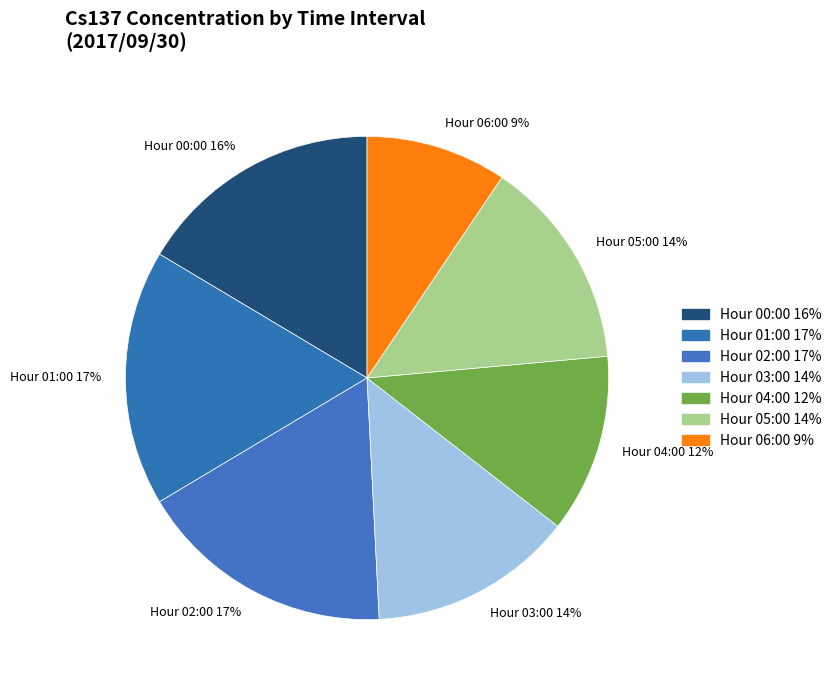

To the nearest percent, what is the difference between the largest and smallest slice percentages?

8%